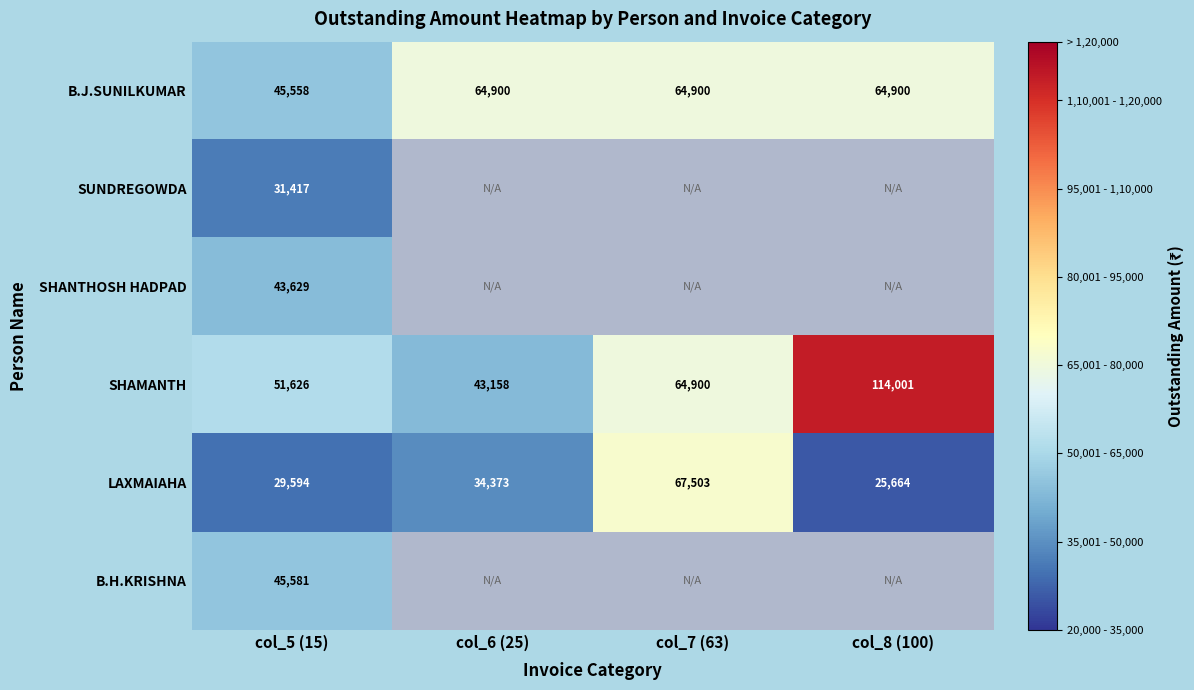

How many data points in SHAMANTH are above 64899?

2